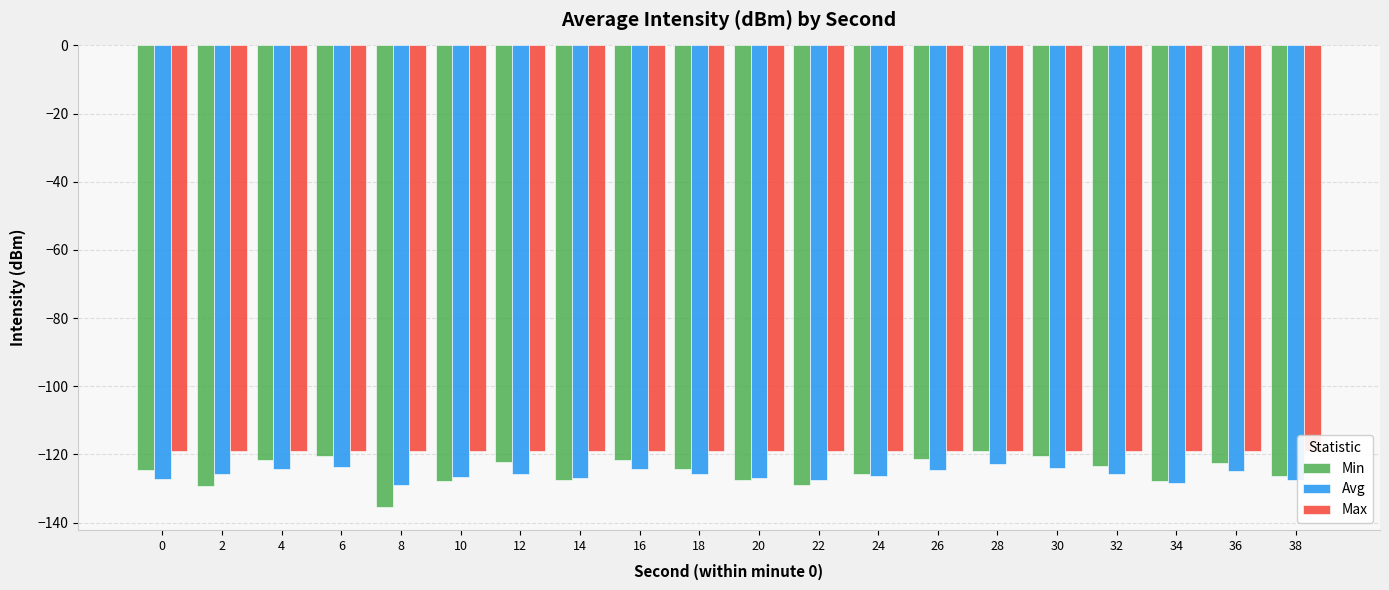

At how many categories does at least one series exceed -129?

20